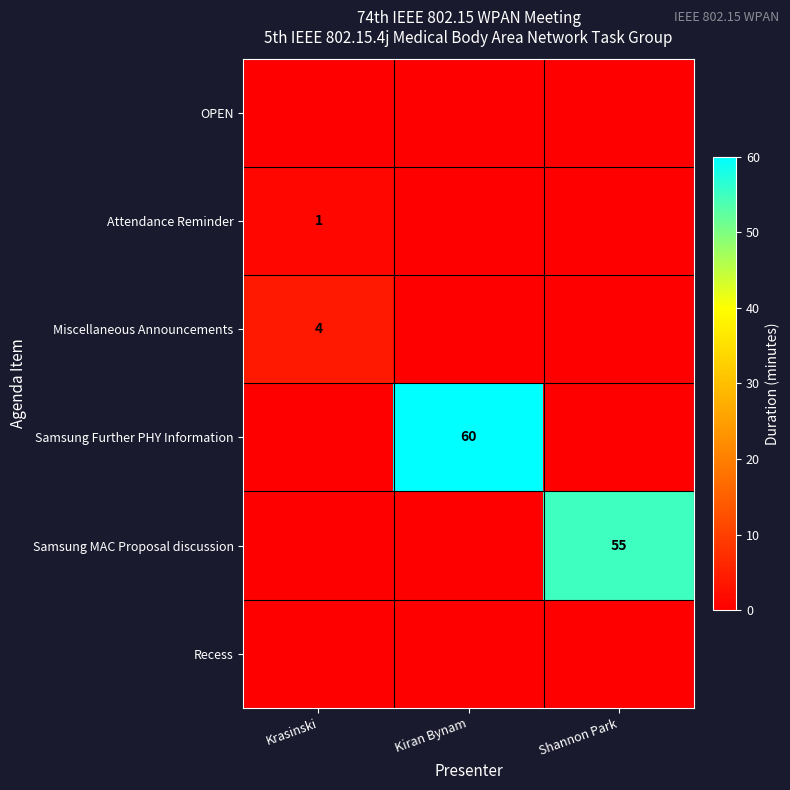

What is the spread (max minus min) of values at Shannon Park?

55